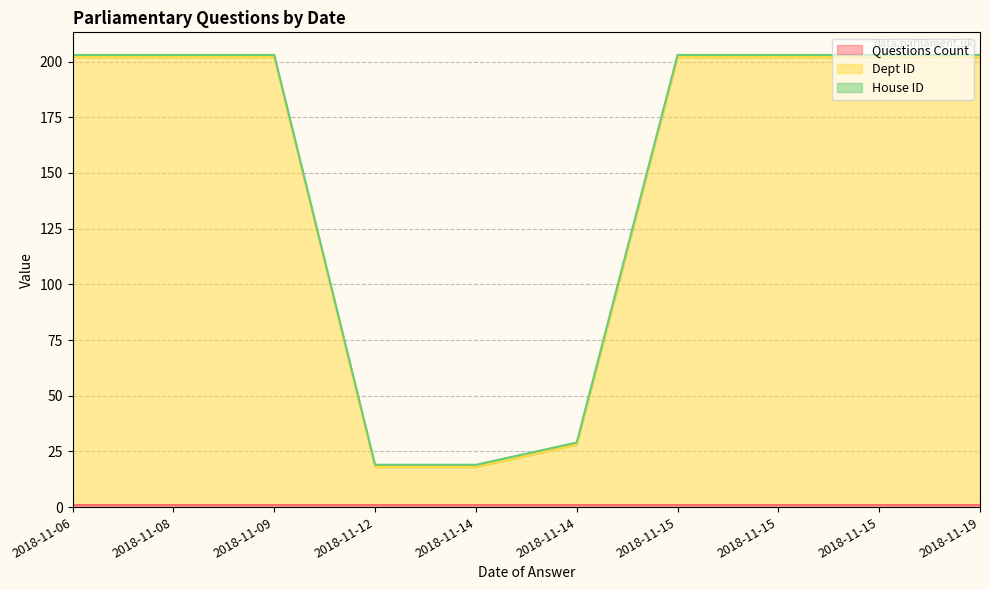

The value of House ID at 2018-11-14 is 1. True or false?

True